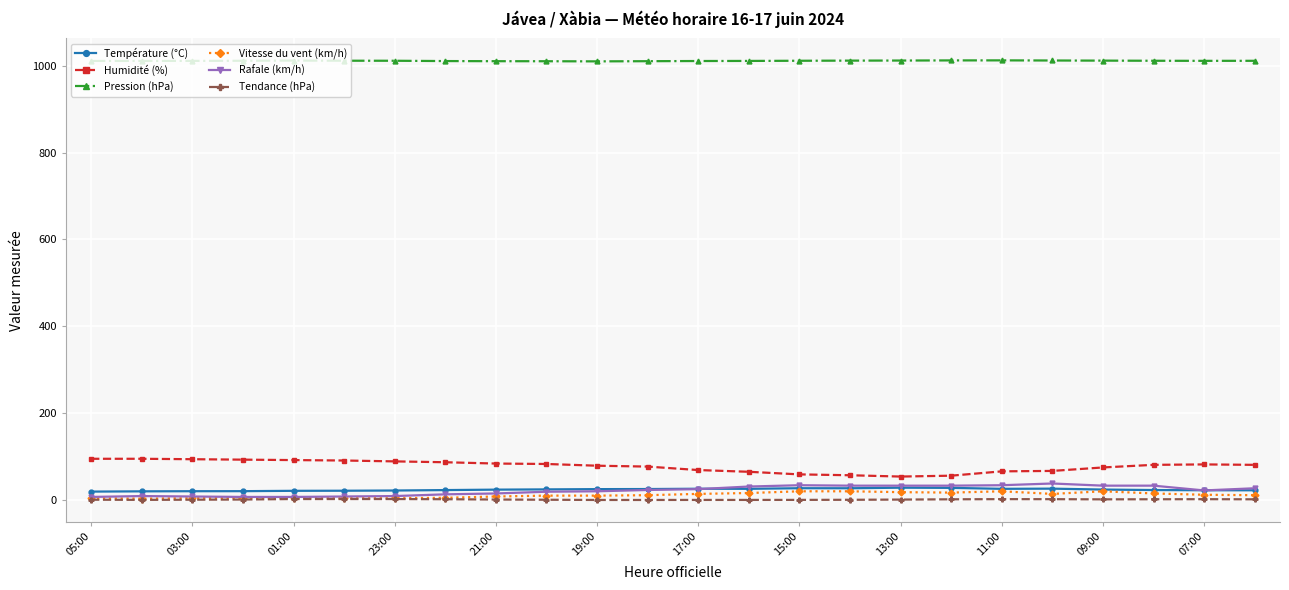

What is the minimum value for Humidité (%)?

53.0